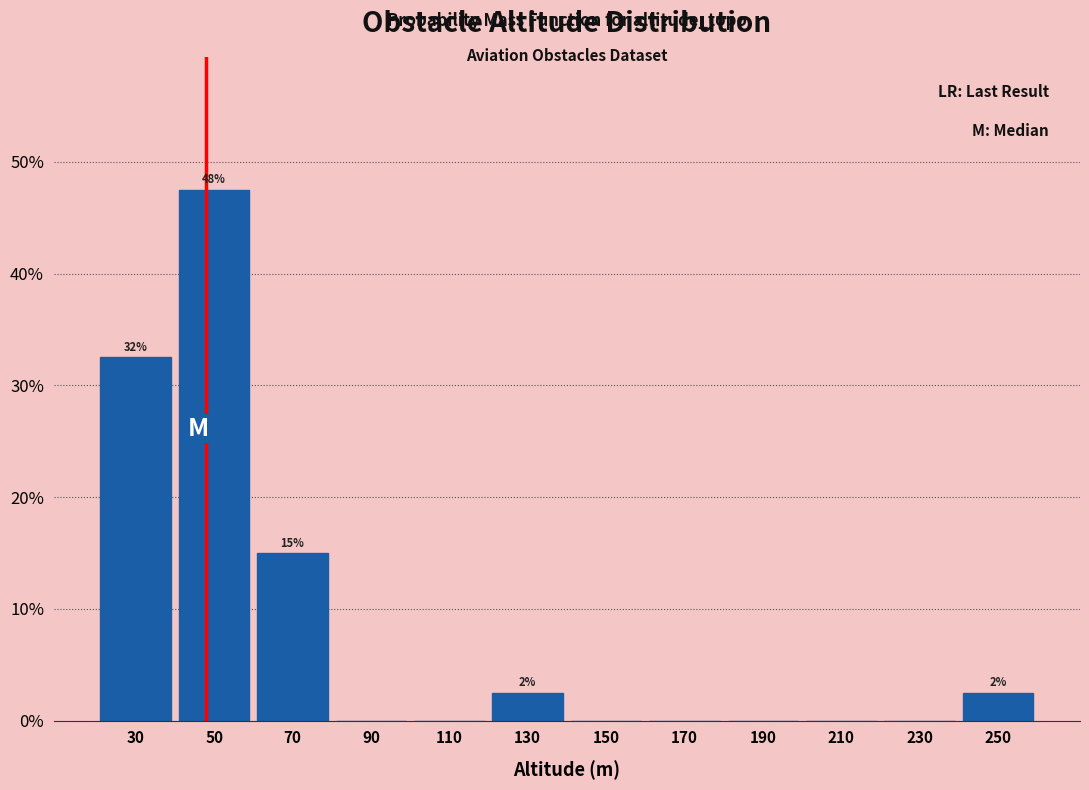

Over which range of the x-axis is the bar tallest?

40 to 60